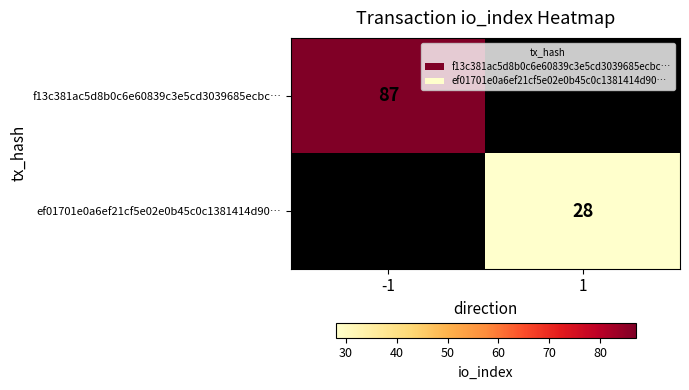

The value of ef01701e0a6ef21cf5e02e0b45c0c1381414d90… at 1 is 28. True or false?

True